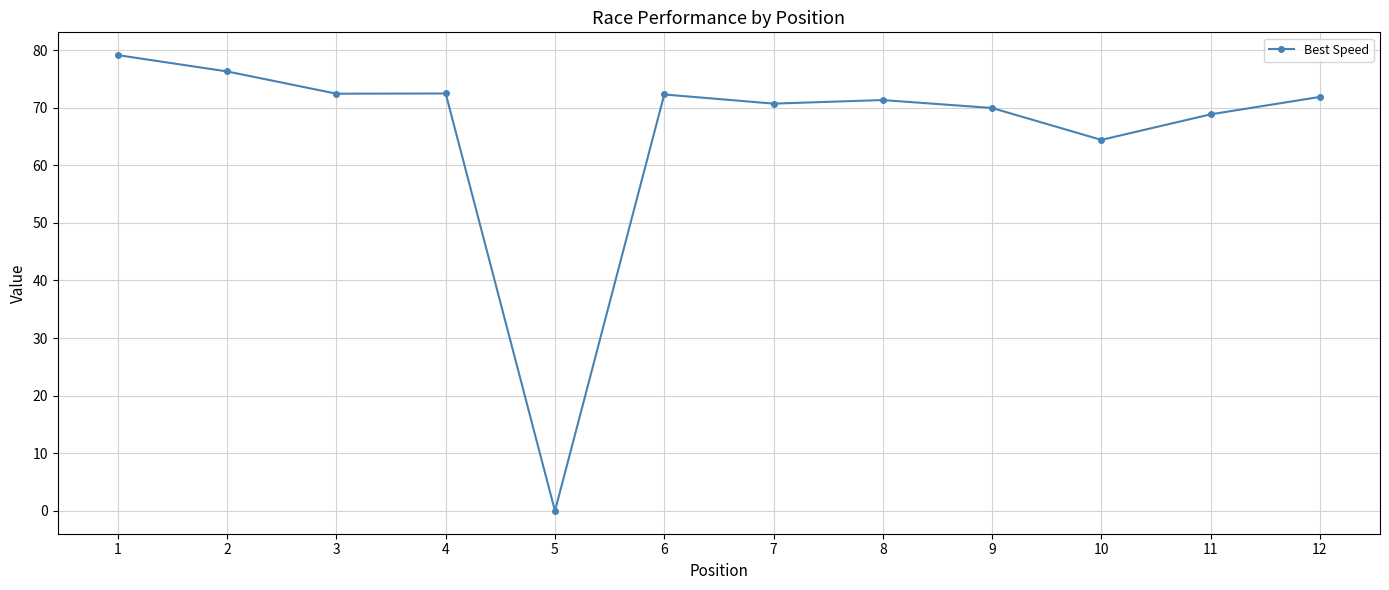

Which label corresponds to the smallest value in the chart?

5